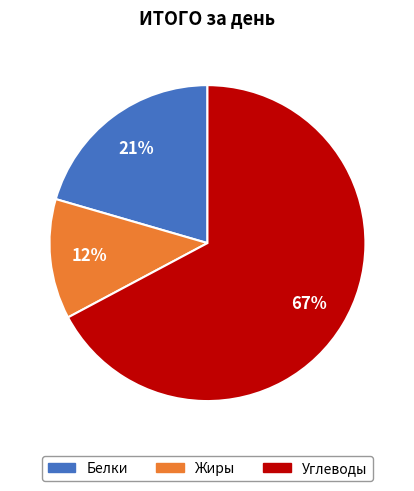

Count the number of slices in the pie.

3